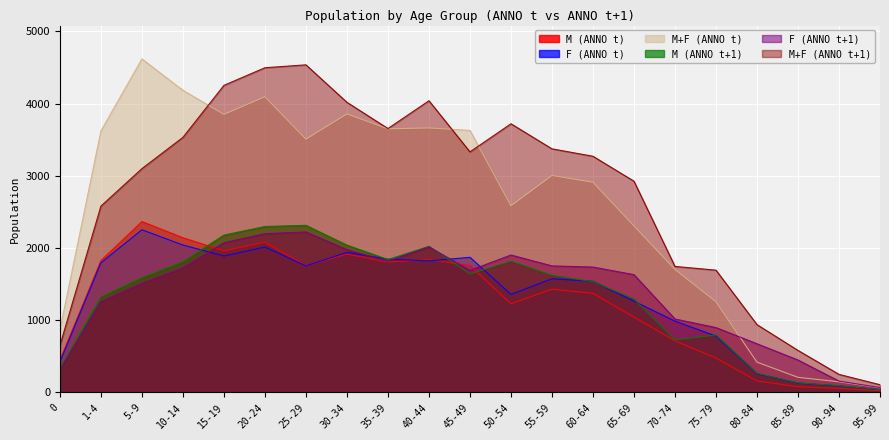

Count the number of categories in the chart.

21